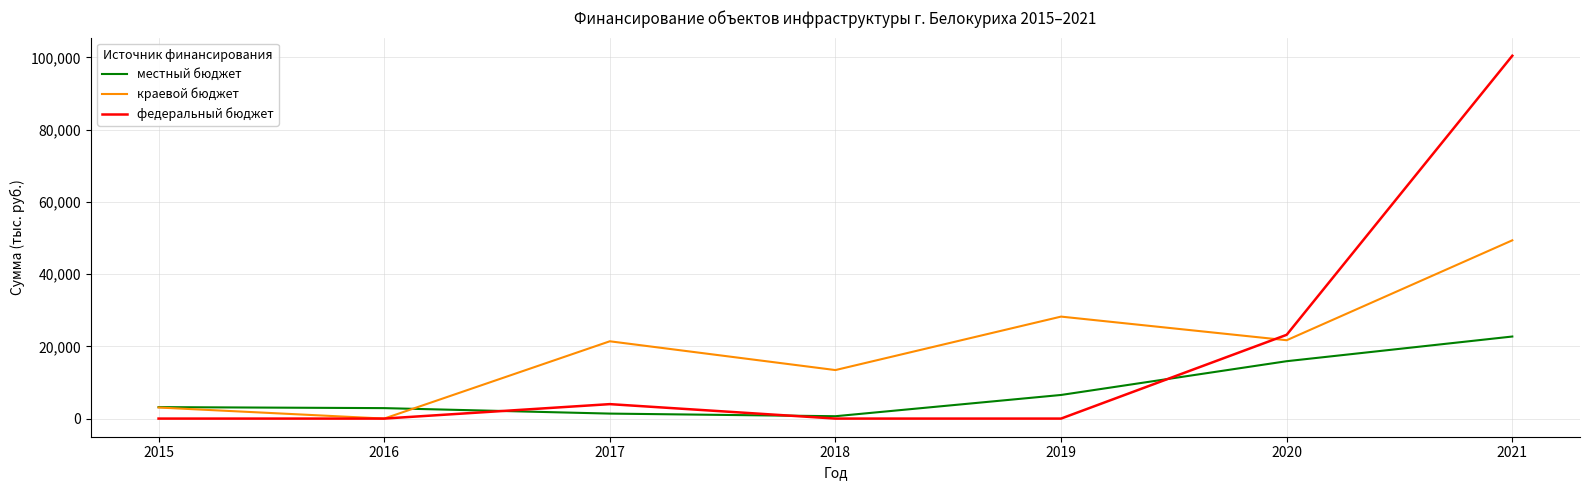

Rank the series by their maximum value, from highest to lowest.

федеральный бюджет, краевой бюджет, местный бюджет